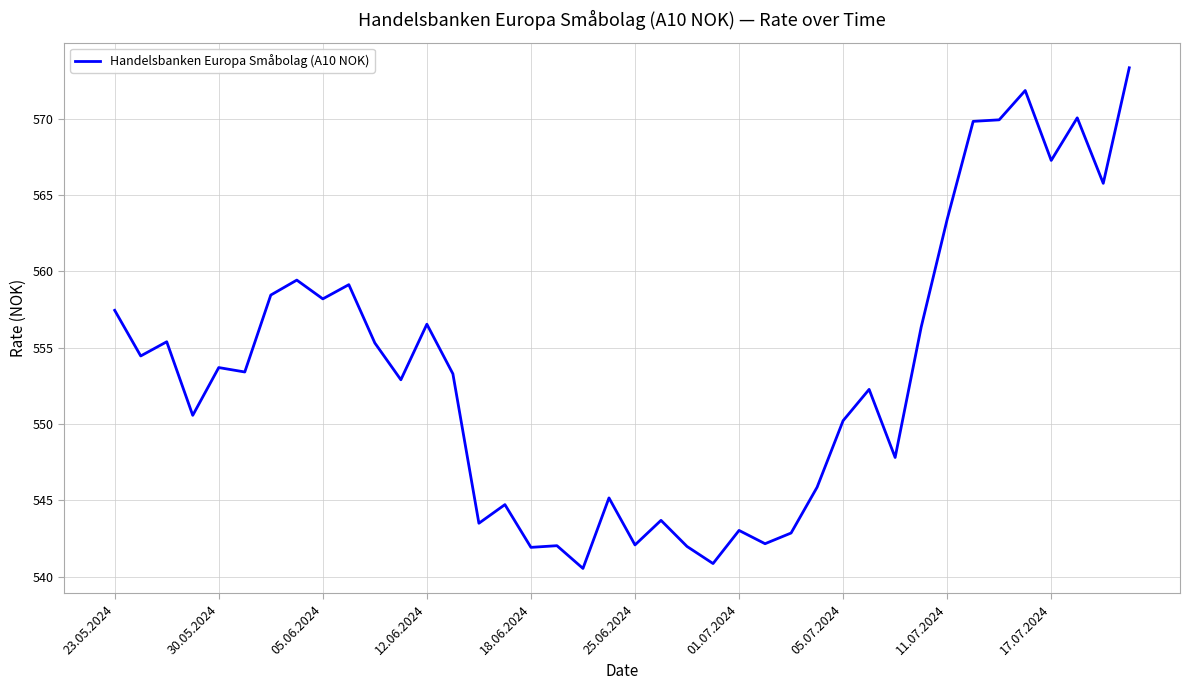

What is the greatest value displayed?

573.3